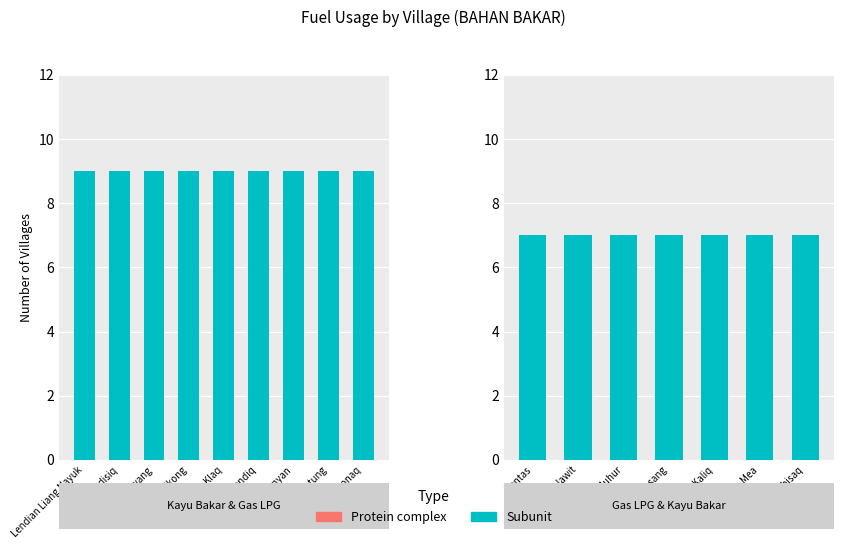

At Sansang, list the series in order from smallest to largest.

Protein complex, Subunit